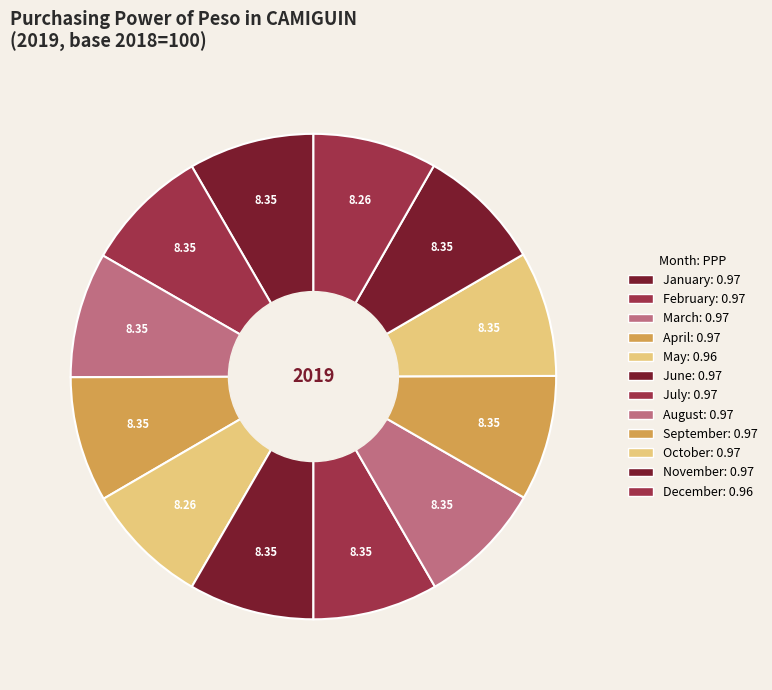

How many slices are in this pie chart?

12